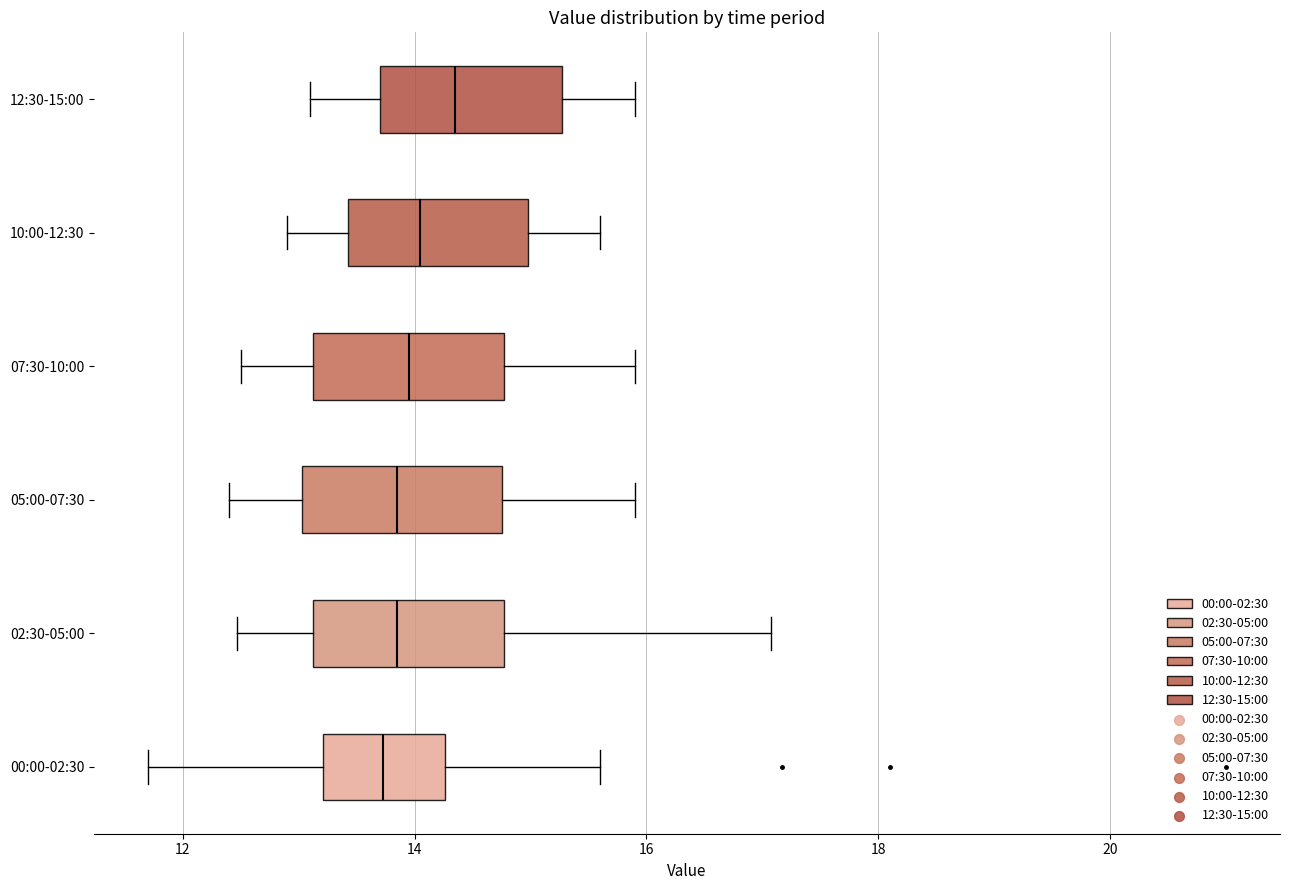

Where is the right edge of the box for 02:30-05:00 on the x-axis? The values are not printed on the chart, so give them approximately, as read against the axis.

14.8